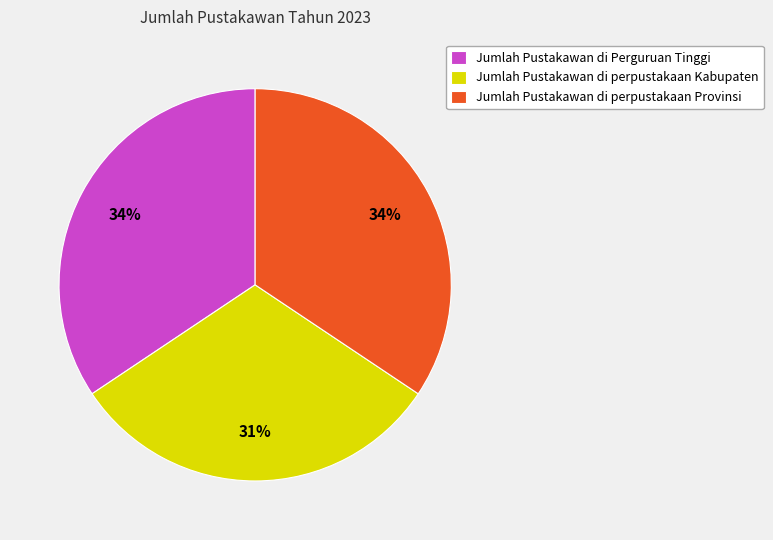

Is Jumlah Pustakawan di perpustakaan Provinsi the majority of the pie?

No